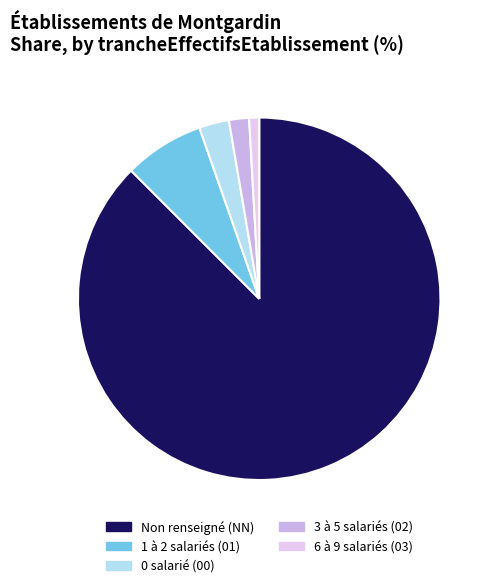

How many segments does this pie chart have?

5